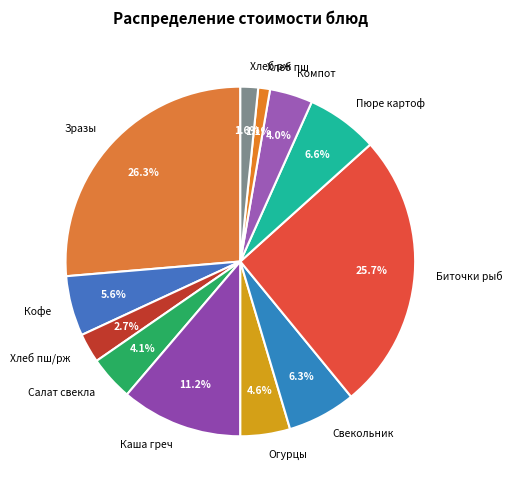

Count the number of slices in the pie.

12